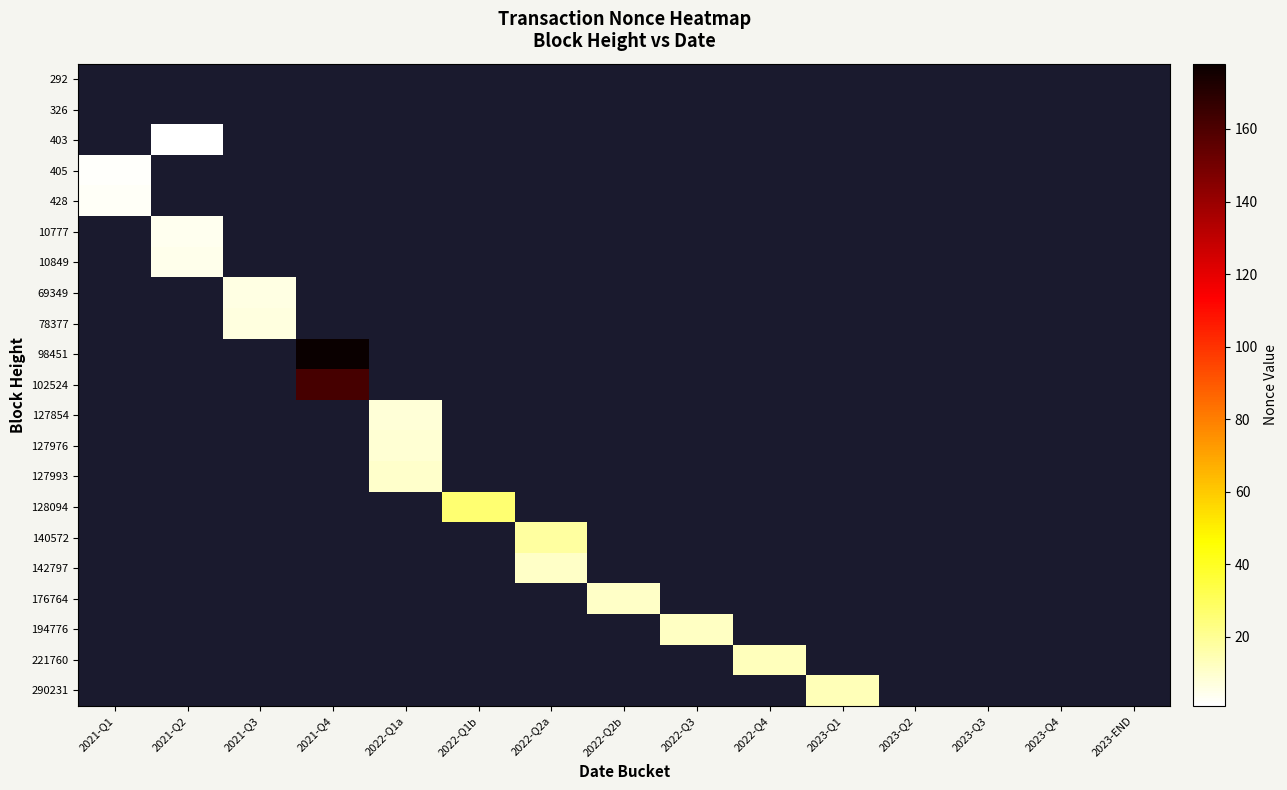

How many values in 194776 are above zero?

1